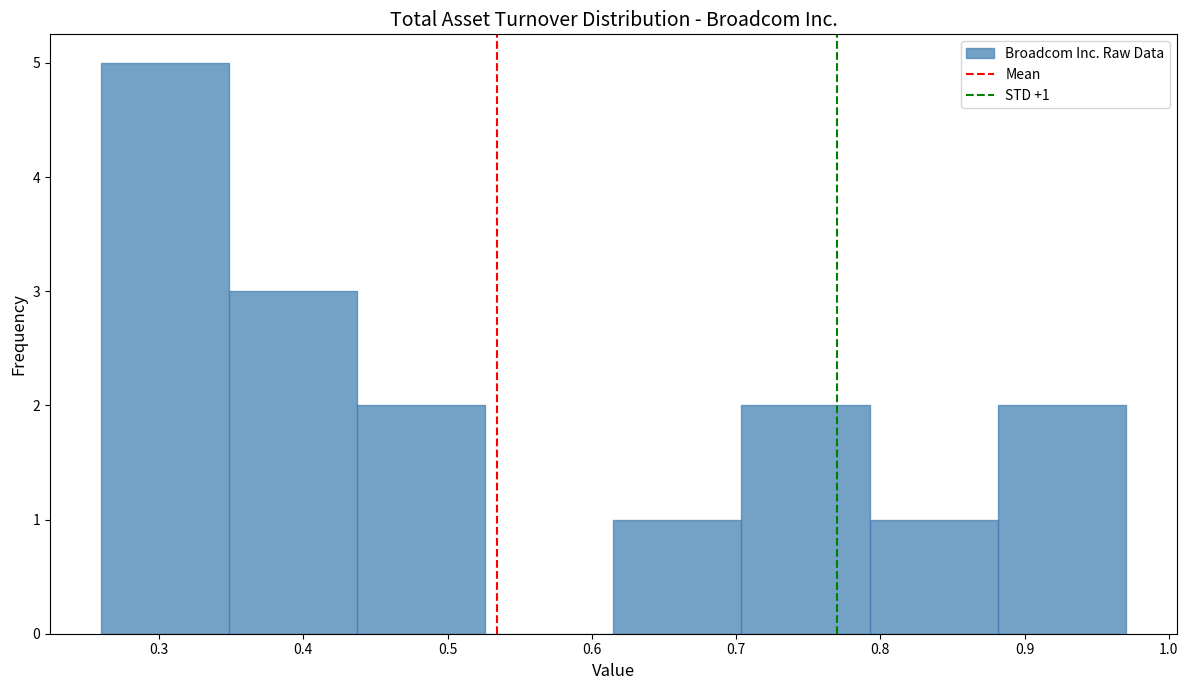

Over which range of the x-axis is the bar tallest?

0.26 to 0.35